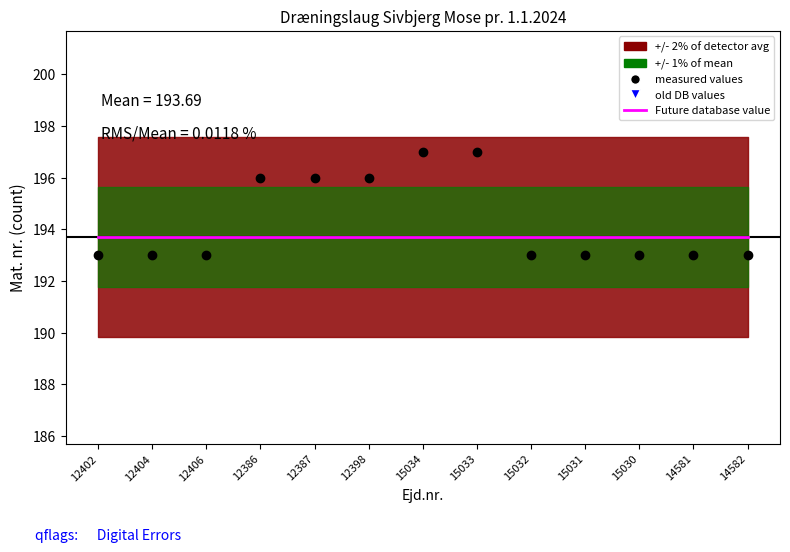

List the series in order of their peak value, highest first.

measured values, Future database value, old DB values